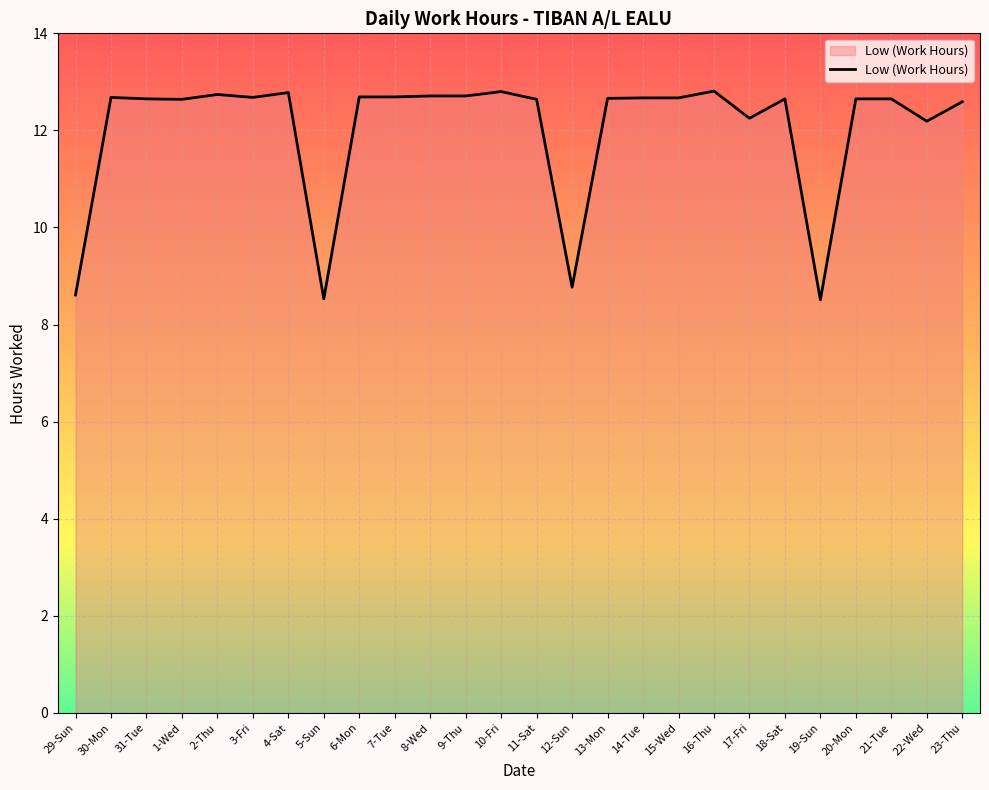

What is the difference between the second highest and minimum values?

4.3